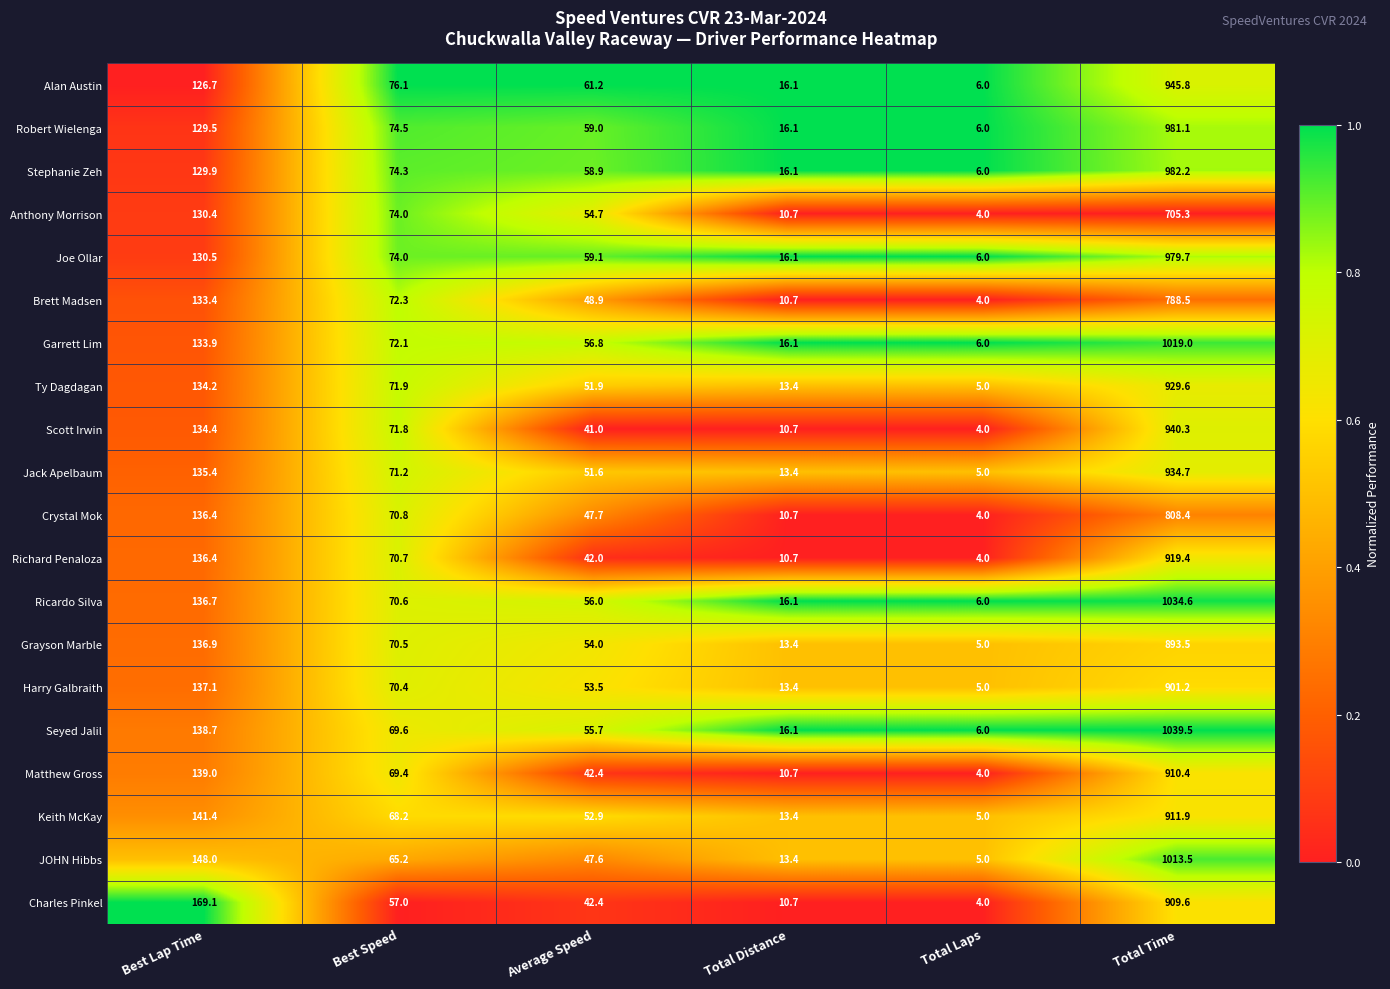

What is the difference between the maximum and minimum values in the Keith McKay series?

906.9